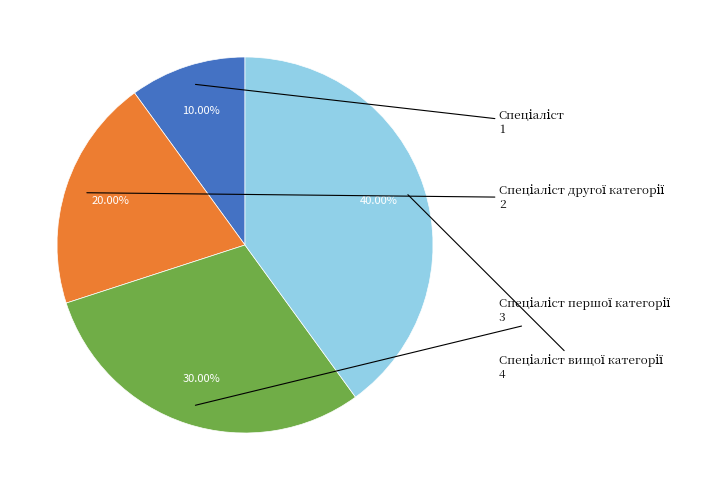

To the nearest percent, what is the difference between the largest and smallest slice percentages?

30%